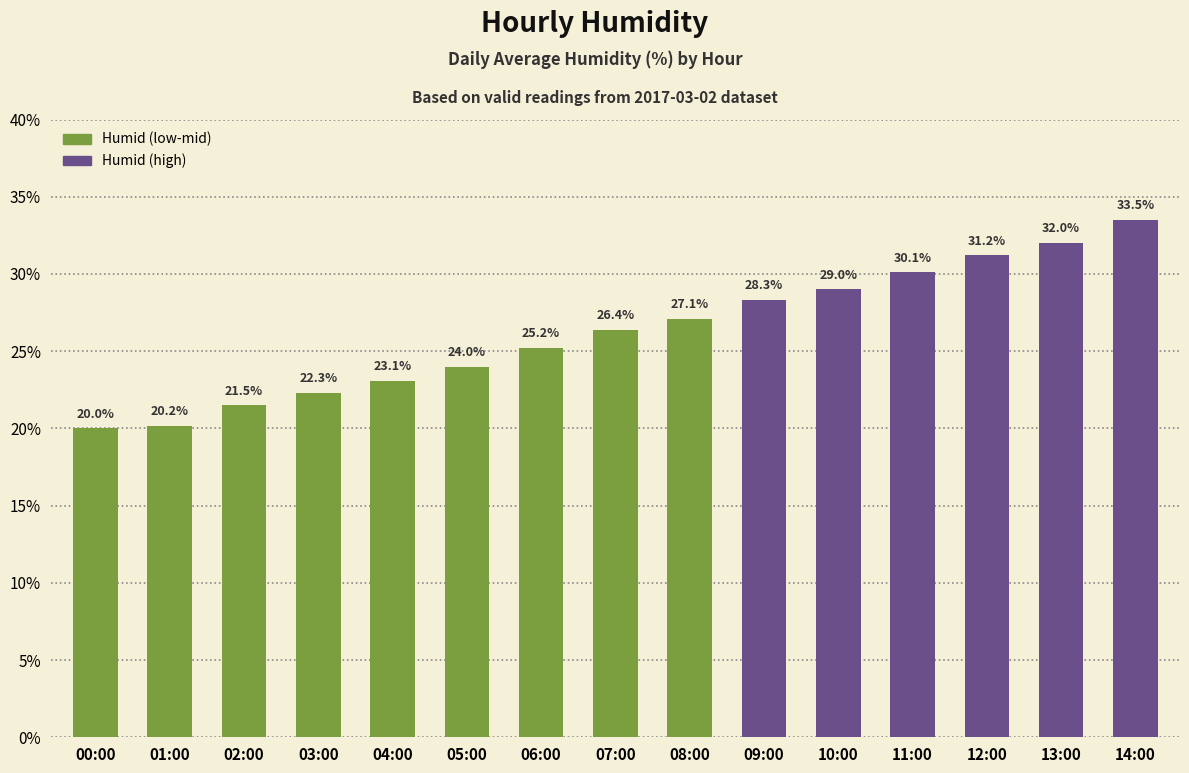

The chart shows a value of 23.1 at 04:00. True or false?

True